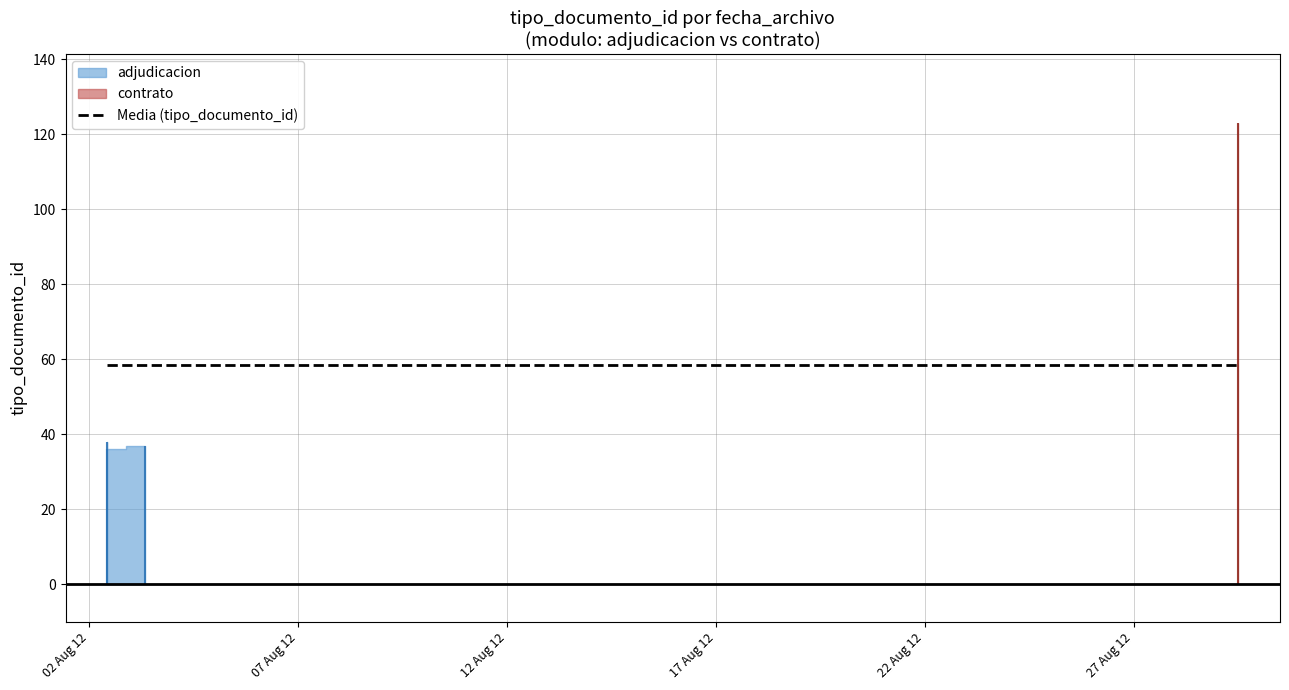

Rank the categories by value from lowest to highest.

2012-08-02 10:18:43, 2012-08-03 07:55:56, 2012-08-02 10:18:43, 2012-08-29 12:03:57